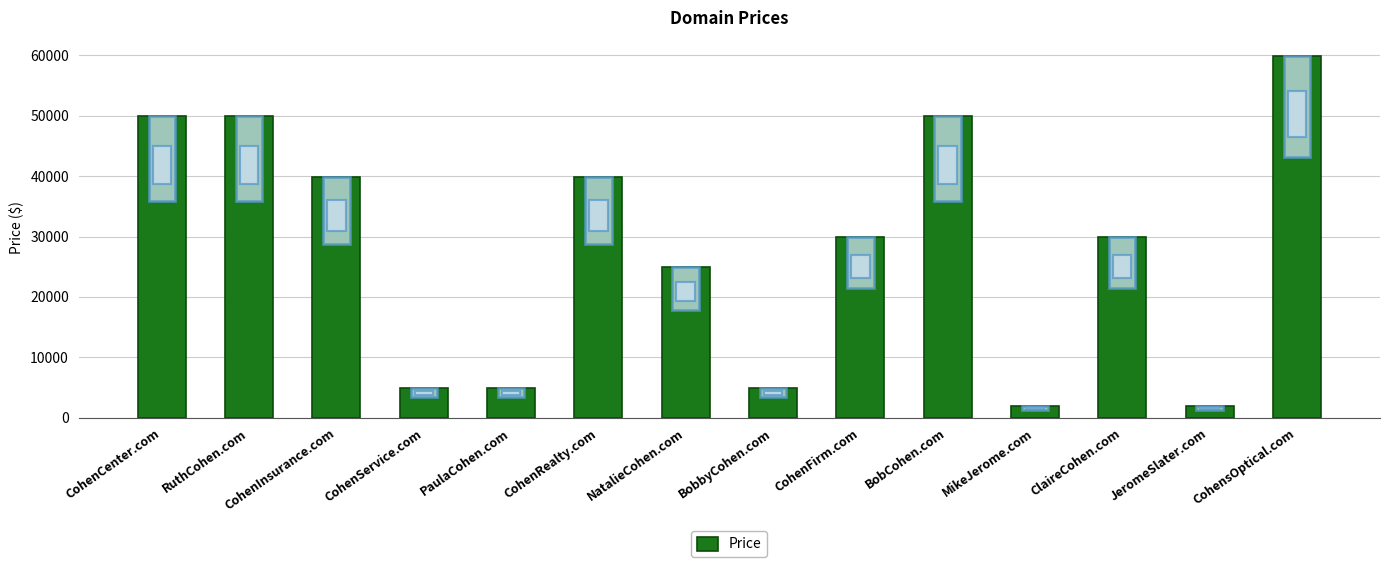

What is the value of the 2nd bar from the left?

49888